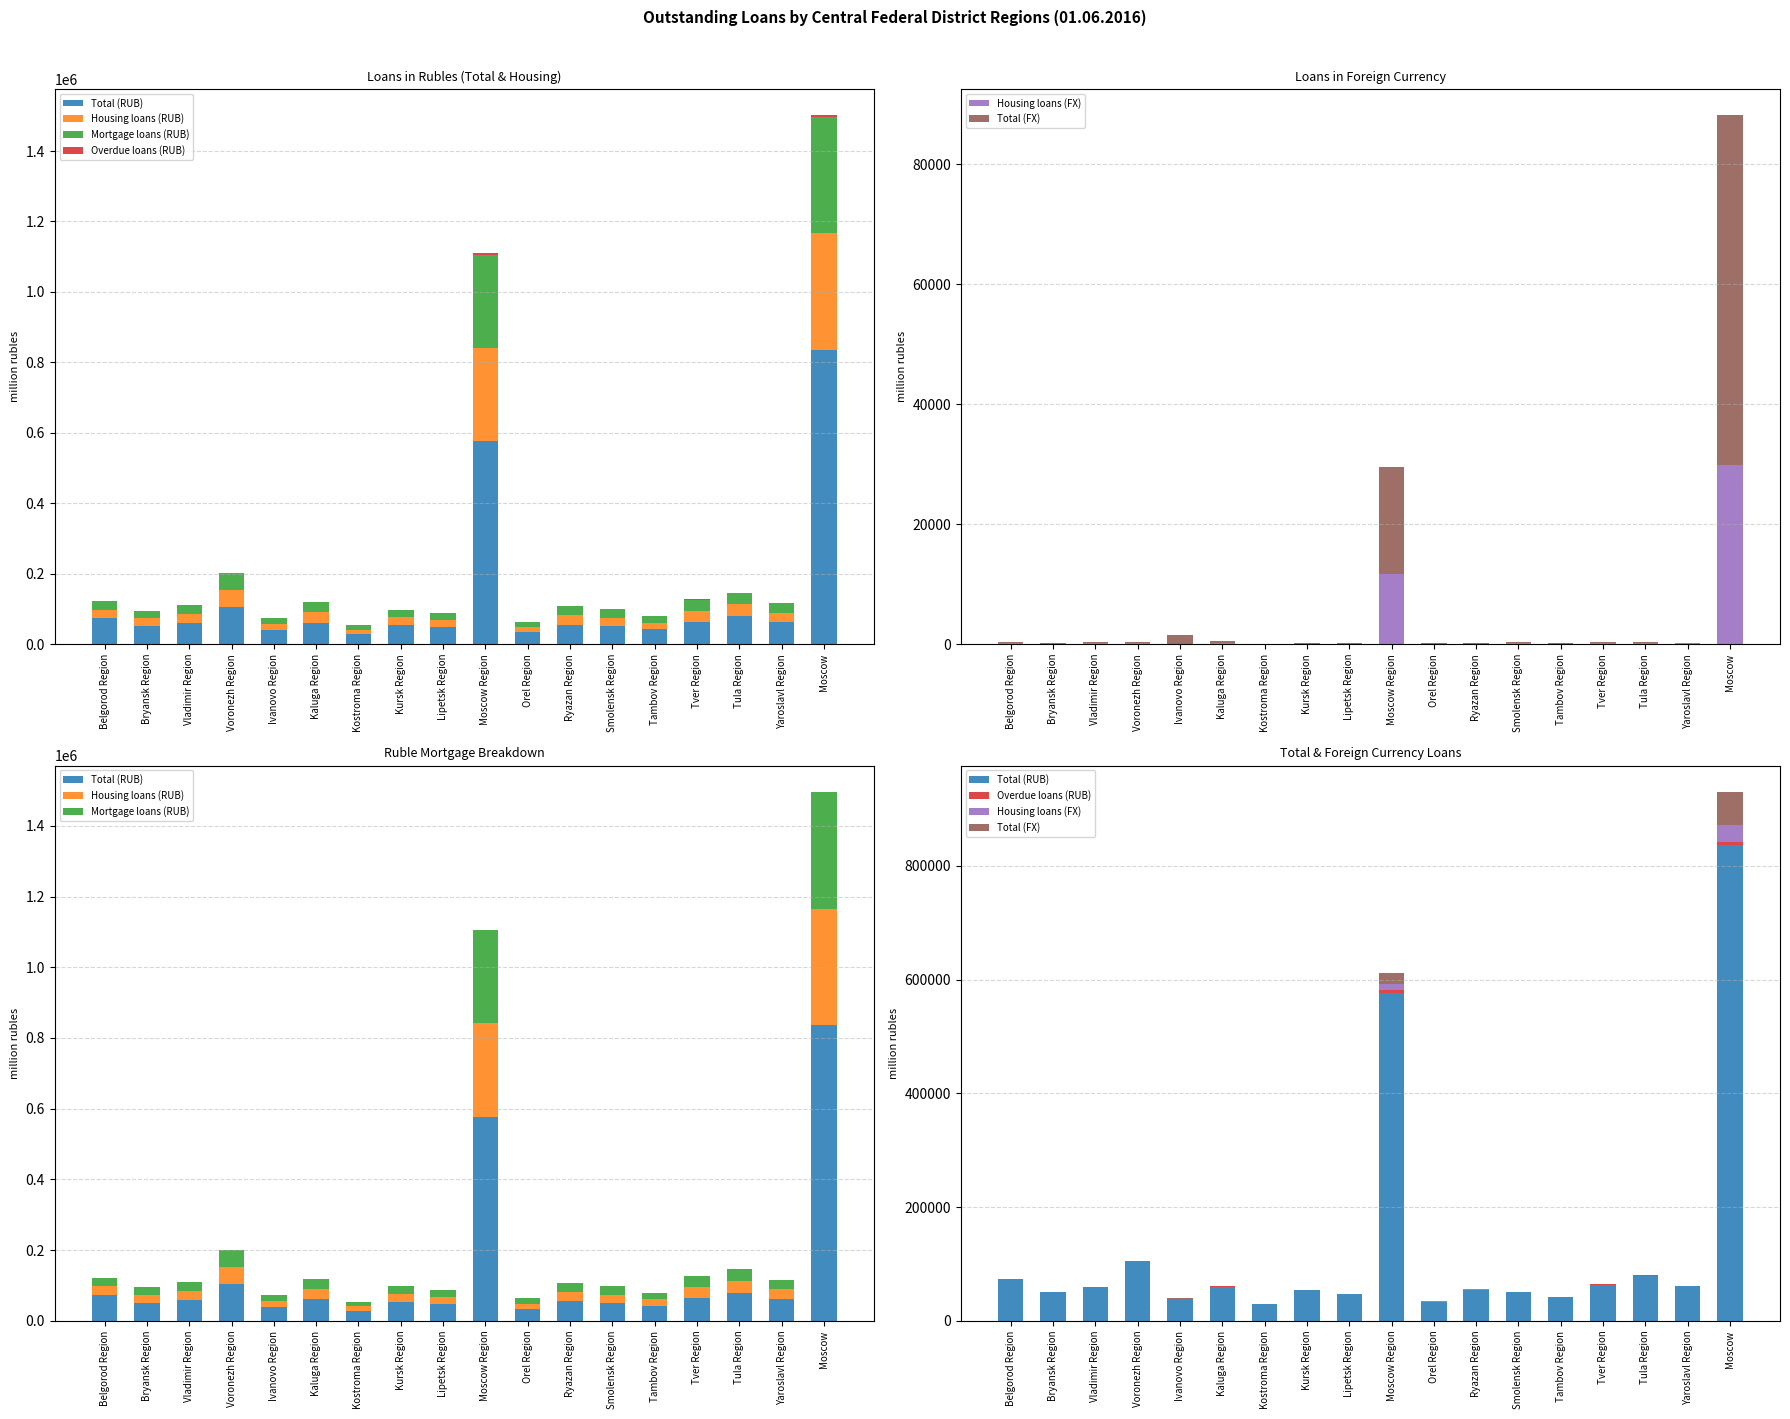

List the series in order of their peak value, lowest first.

Overdue loans (RUB), Housing loans (FX), Total (FX), Mortgage loans (RUB), Housing loans (RUB), Total (RUB)